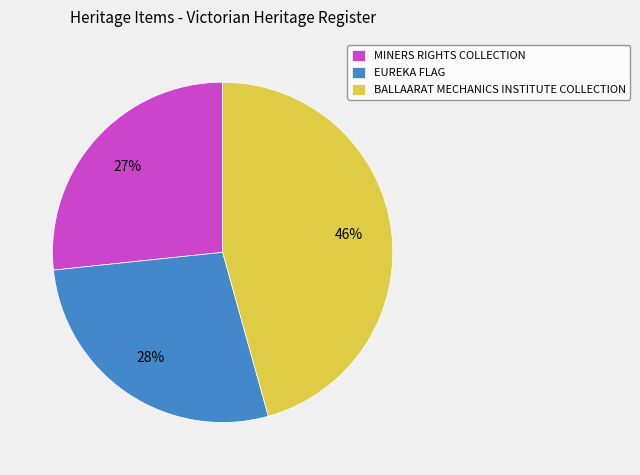

Which category has the biggest portion of the pie?

BALLAARAT MECHANICS INSTITUTE COLLECTION